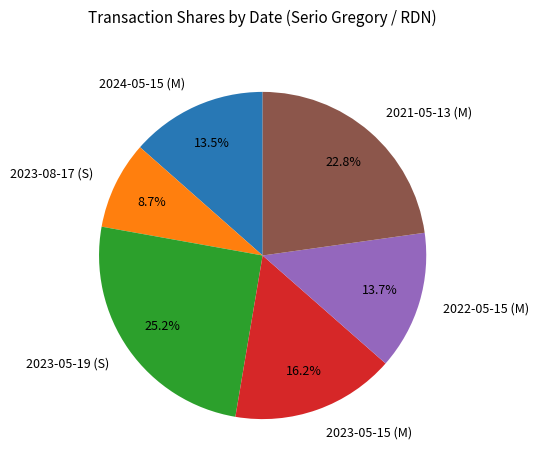

Count the number of slices in the pie.

6